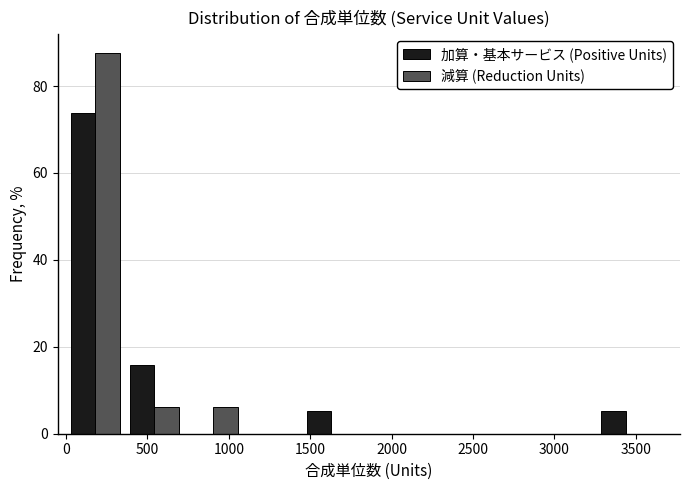

Reading left to right, list every range on the x-axis with the height of the bar of each series over it. Neither the bar edges nor the heights are printed on the chart, so give them approximately, as read against the axes.

0 to 350: 加算・基本サービス (Positive Units)=74	減算 (Reduction Units)=88
350 to 700: 加算・基本サービス (Positive Units)=16	減算 (Reduction Units)=6
700 to 1100: 加算・基本サービス (Positive Units)=0	減算 (Reduction Units)=6
1100 to 1450: 加算・基本サービス (Positive Units)=0	減算 (Reduction Units)=0
1450 to 1800: 加算・基本サービス (Positive Units)=6	減算 (Reduction Units)=0
1800 to 2150: 加算・基本サービス (Positive Units)=0	減算 (Reduction Units)=0
2150 to 2550: 加算・基本サービス (Positive Units)=0	減算 (Reduction Units)=0
2550 to 2900: 加算・基本サービス (Positive Units)=0	減算 (Reduction Units)=0
2900 to 3250: 加算・基本サービス (Positive Units)=0	減算 (Reduction Units)=0
3250 to 3600: 加算・基本サービス (Positive Units)=6	減算 (Reduction Units)=0